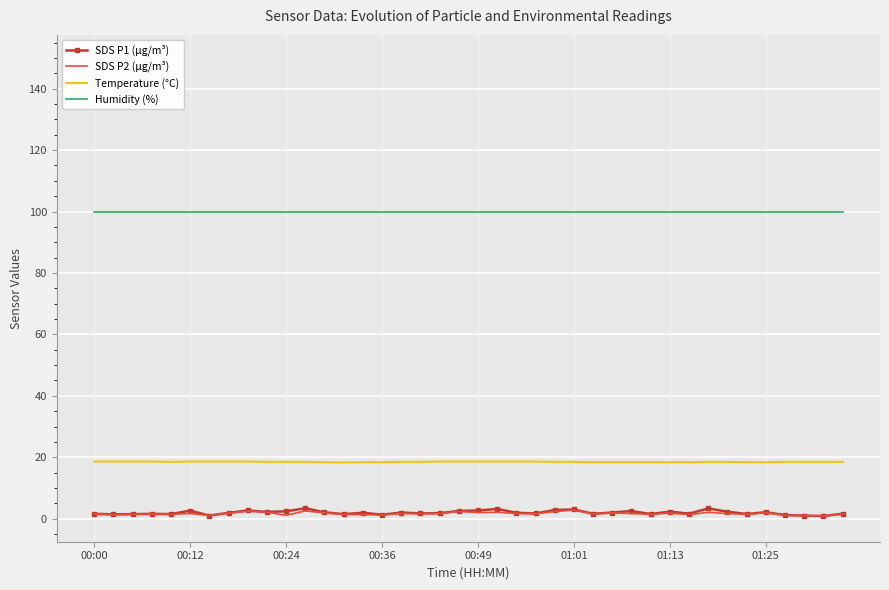

What is the lowest value of the Temperature (°C) series?

18.3